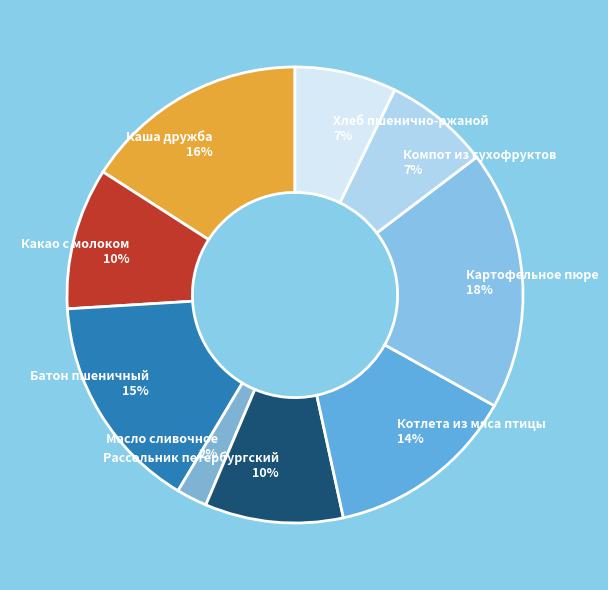

Which has a higher value, Хлеб пшенично-ржаной or Масло сливочное?

Хлеб пшенично-ржаной